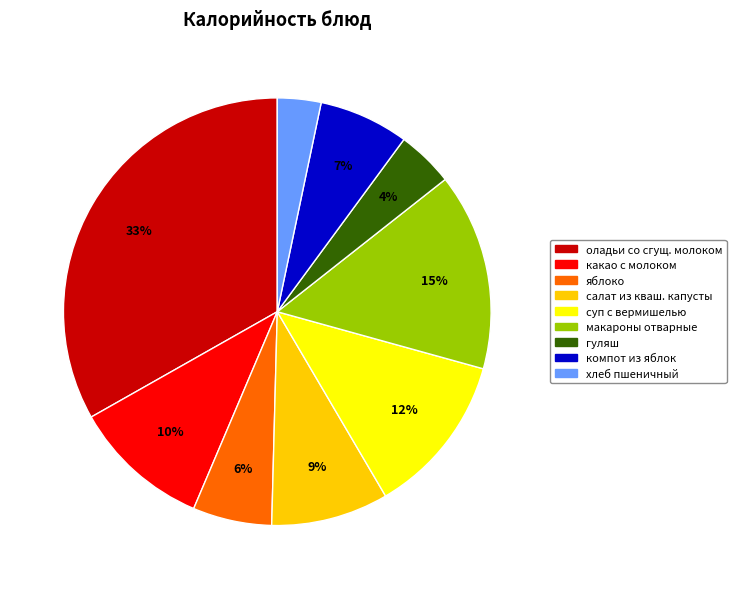

To the nearest percent, what is the difference between the largest and smallest slice percentages?

30%